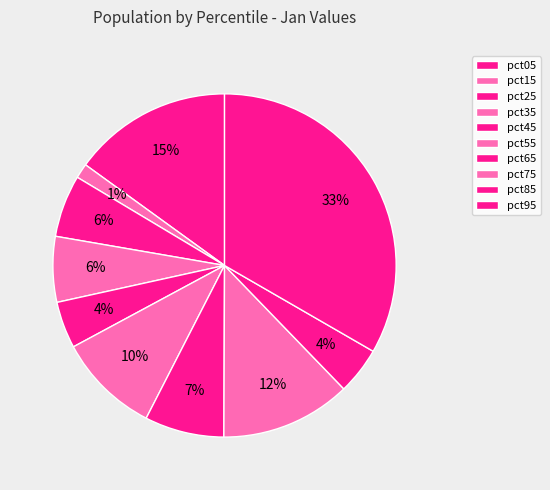

The pct65 slice represents 7% of the pie. True or false?

True